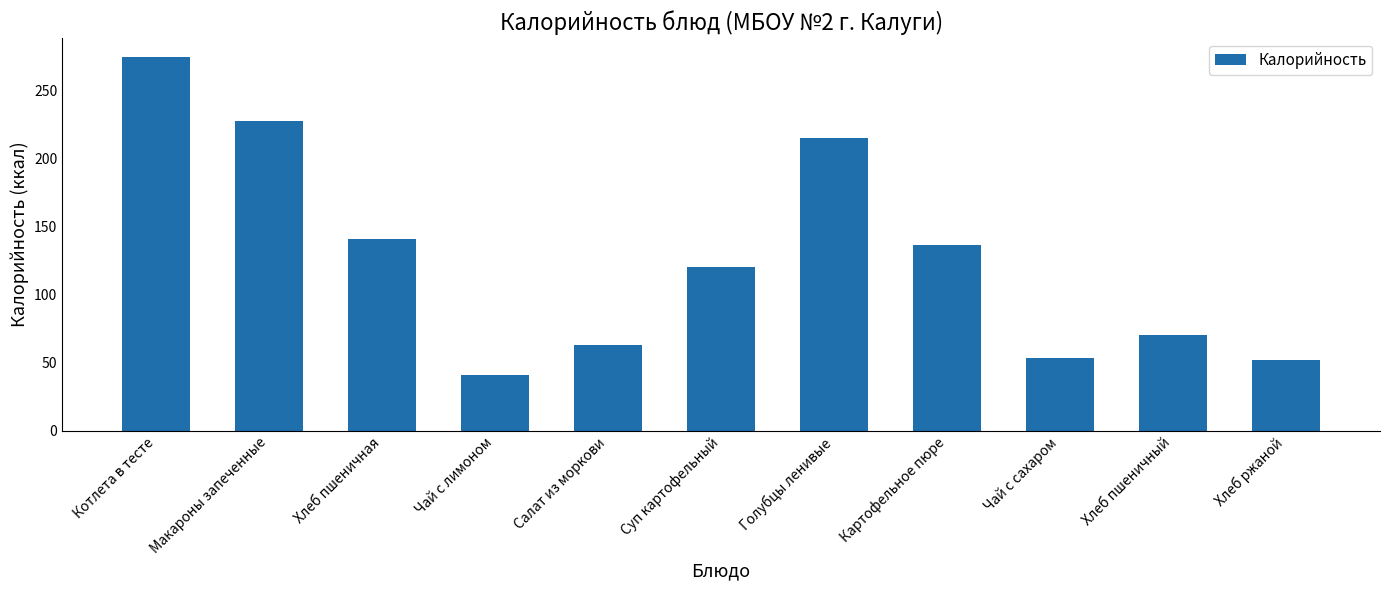

How many data points are above 120?

6